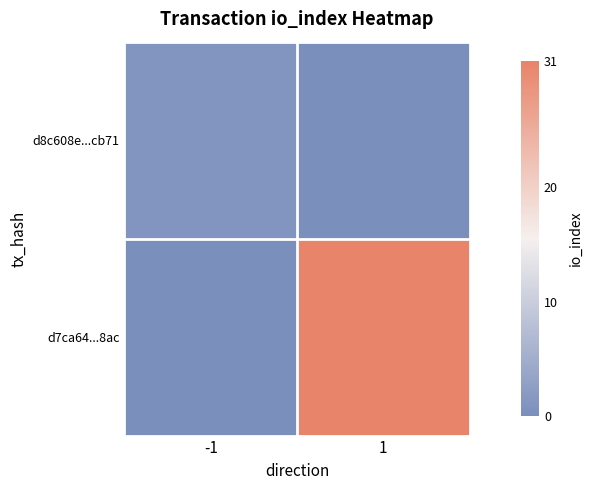

What is the difference between the highest and lowest values at -1?

1